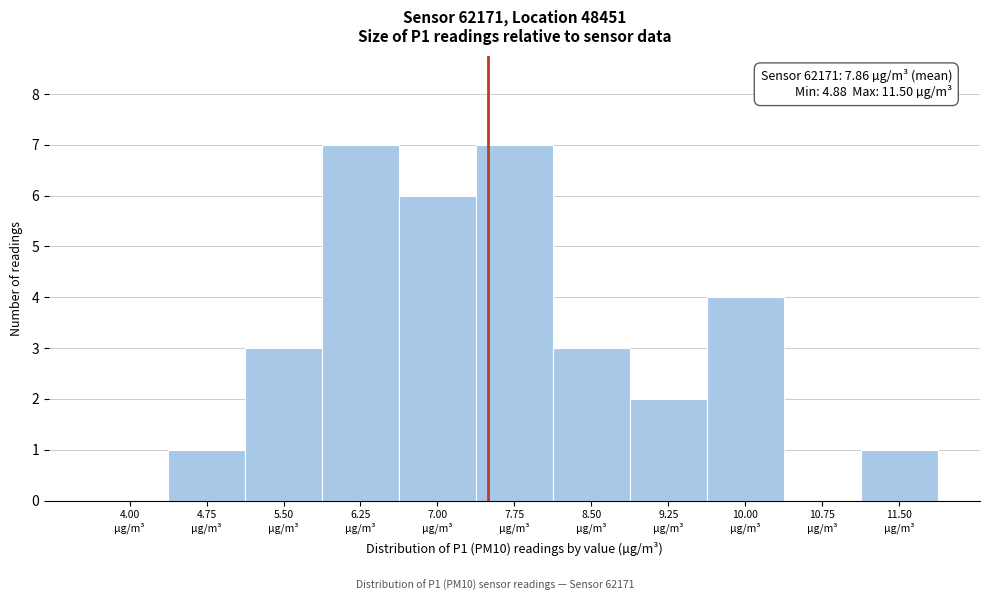

What is the sum of all values?

34